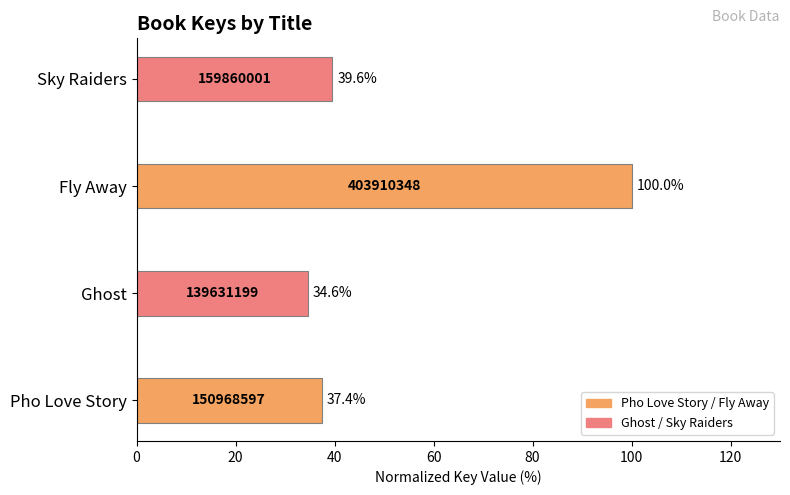

Which label corresponds to the smallest value in the chart?

Ghost